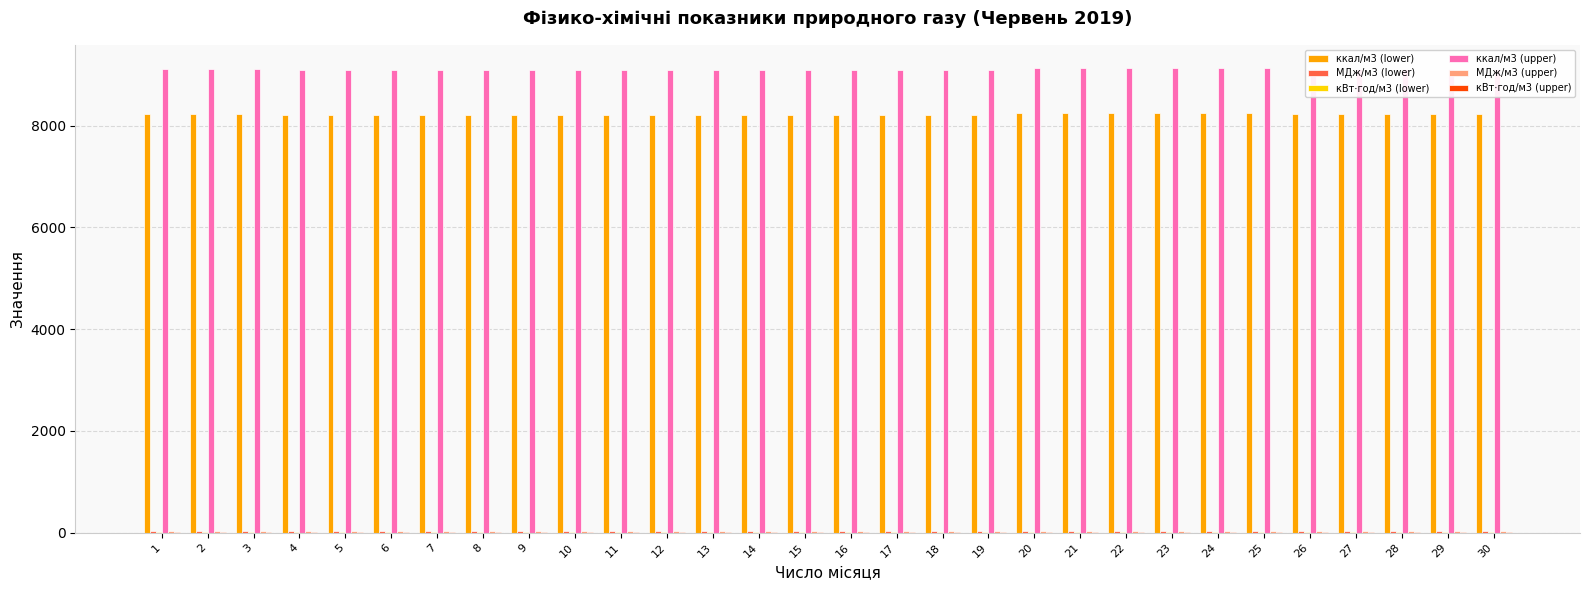

What is the maximum value shown in the chart?

9129.7